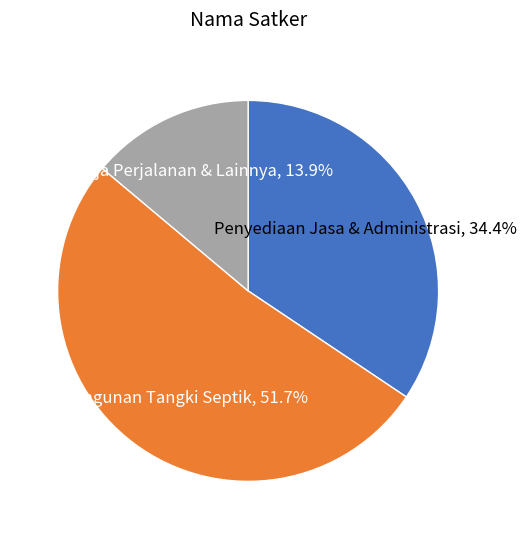

Rank the categories by value from highest to lowest.

Pembangunan Tangki Septik, Penyediaan Jasa & Administrasi, Belanja Perjalanan & Lainnya